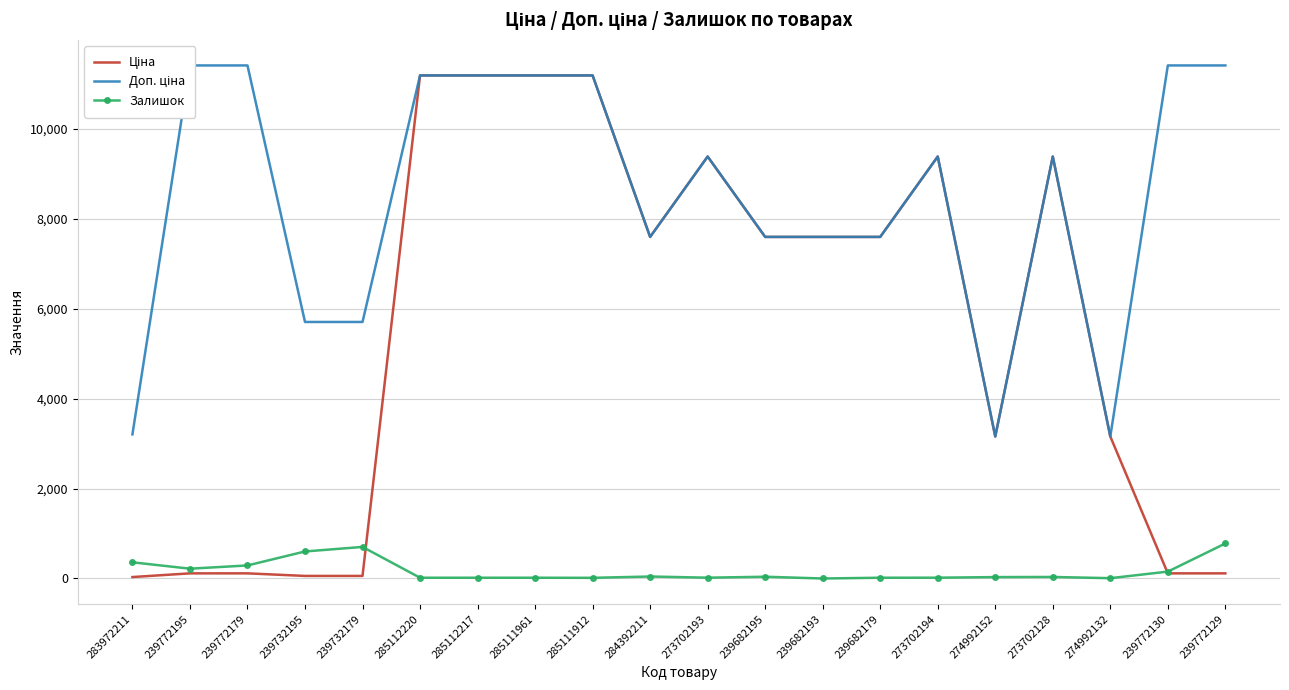

What value does the Доп. ціна series have at 239772129?

11410.0